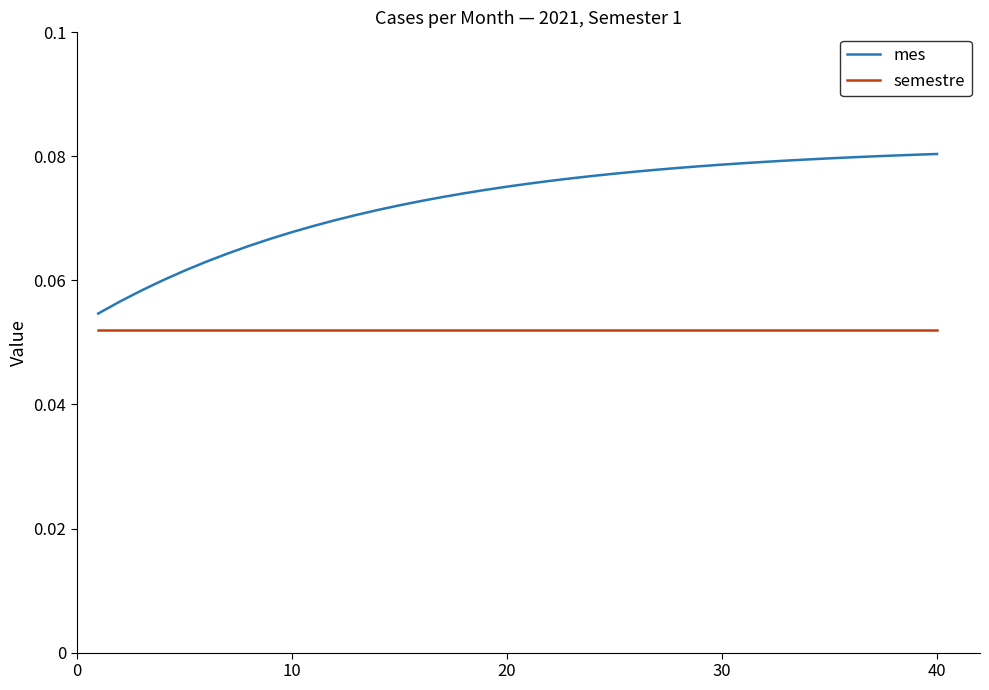

True or false: semestre and mes cross at least once.

False